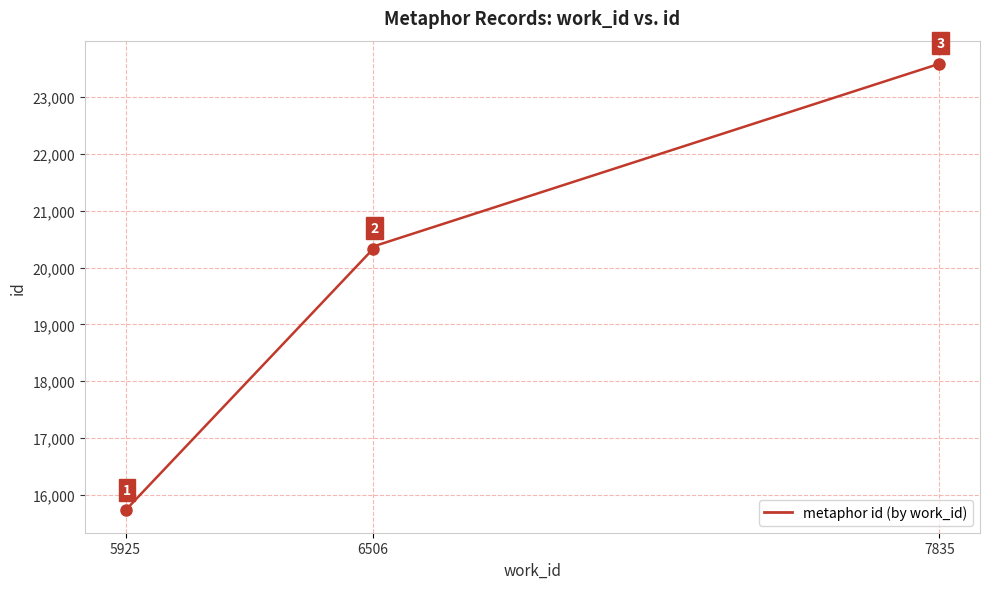

What is the maximum value shown in the chart?

23600